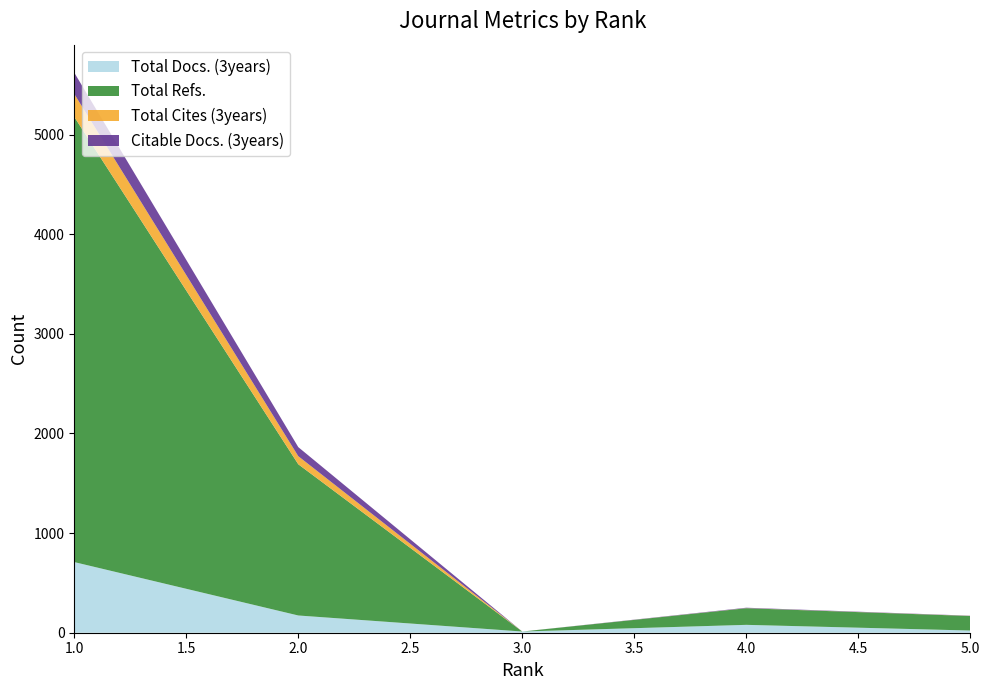

Reading right to left, extract all data points from this chart.

Total Docs. (3years): 5=22	4=79	3=12	2=173	1=709
Total Refs.: 5=146	4=167	3=0	2=1518	1=4469
Total Cites (3years): 5=1	4=1	3=0	2=81	1=230
Citable Docs. (3years): 5=2	4=4	3=0	2=91	1=214